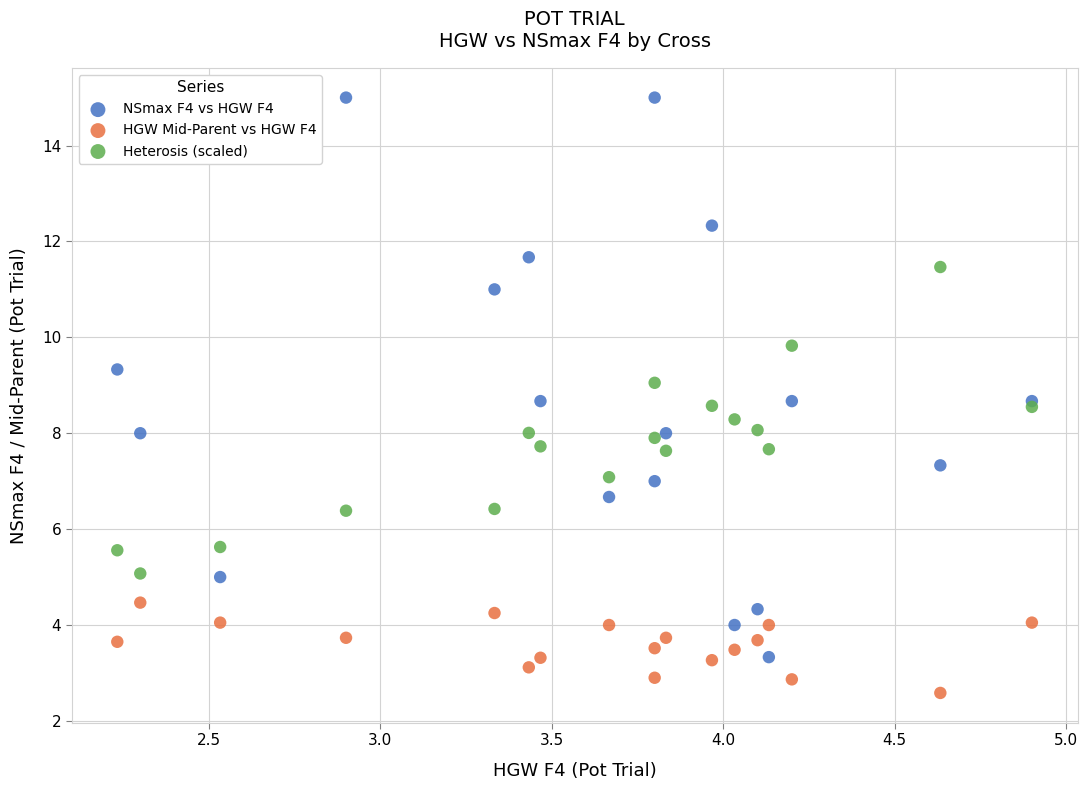

Which series contains the lowest Y value?

HGW Mid-Parent vs HGW F4